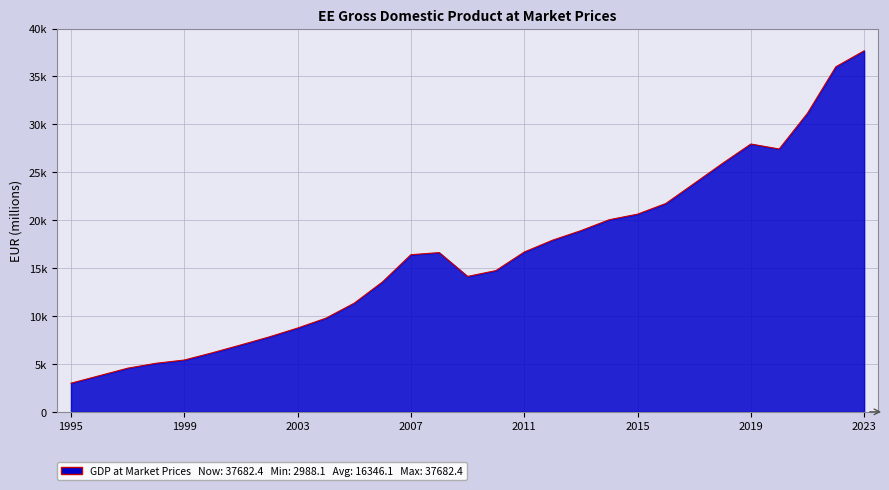

Where is the first local maximum?

2008